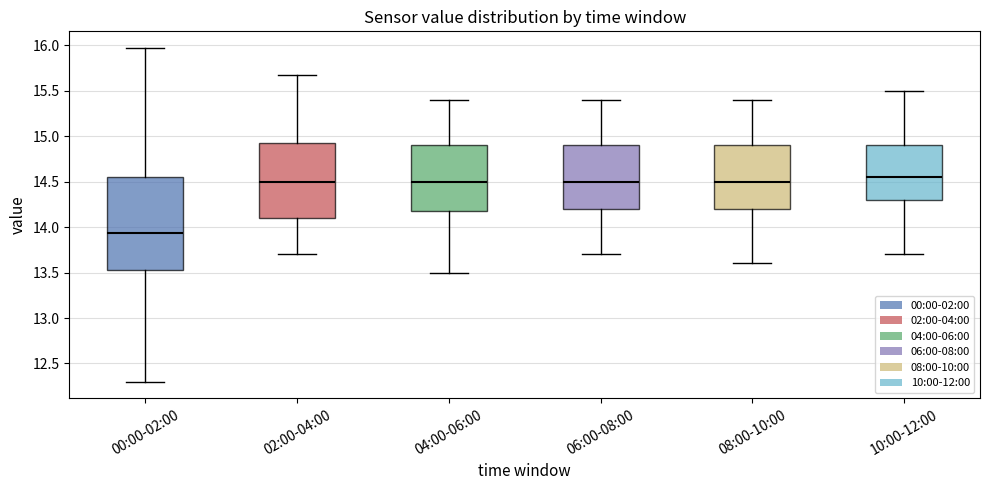

Reading left to right, read every box against the y-axis: the position of its median line, the range the box covers, and the ends of its whiskers. The values are not printed on the chart, so give them approximately, as read against the axis.

00:00-02:00: median 13.95, box 13.55 to 14.55, whiskers 12.30 to 15.95
02:00-04:00: median 14.50, box 14.10 to 14.95, whiskers 13.70 to 15.65
04:00-06:00: median 14.50, box 14.20 to 14.90, whiskers 13.50 to 15.40
06:00-08:00: median 14.50, box 14.20 to 14.90, whiskers 13.70 to 15.40
08:00-10:00: median 14.50, box 14.20 to 14.90, whiskers 13.60 to 15.40
10:00-12:00: median 14.55, box 14.30 to 14.90, whiskers 13.70 to 15.50